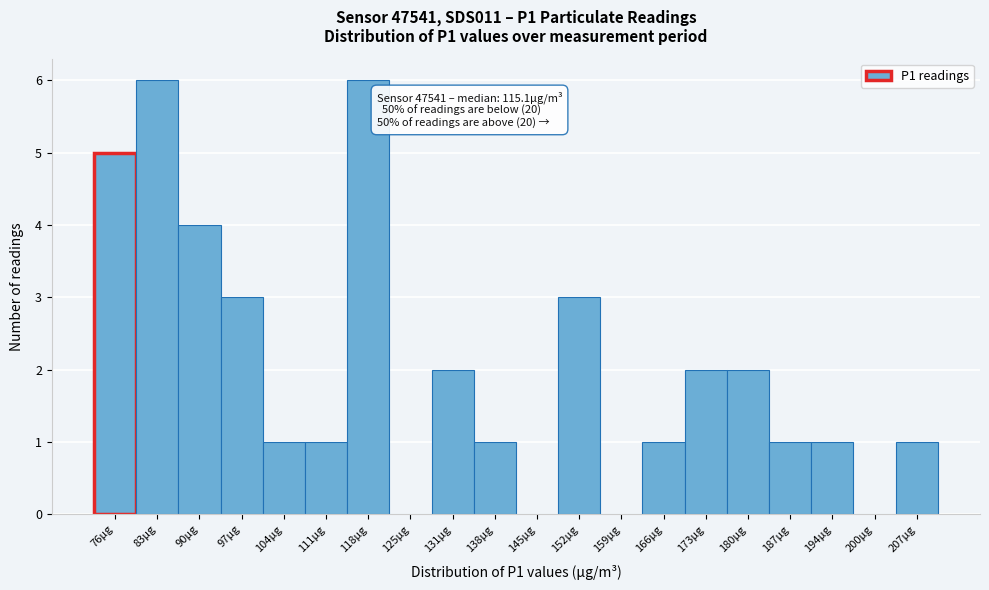

Reading right to left, what are all the values shown in this chart?

207µg=1	200µg=0	194µg=1	187µg=1	180µg=2	173µg=2	166µg=1	159µg=0	152µg=3	145µg=0	138µg=1	131µg=2	125µg=0	118µg=6	111µg=1	104µg=1	97µg=3	90µg=4	83µg=6	76µg=5